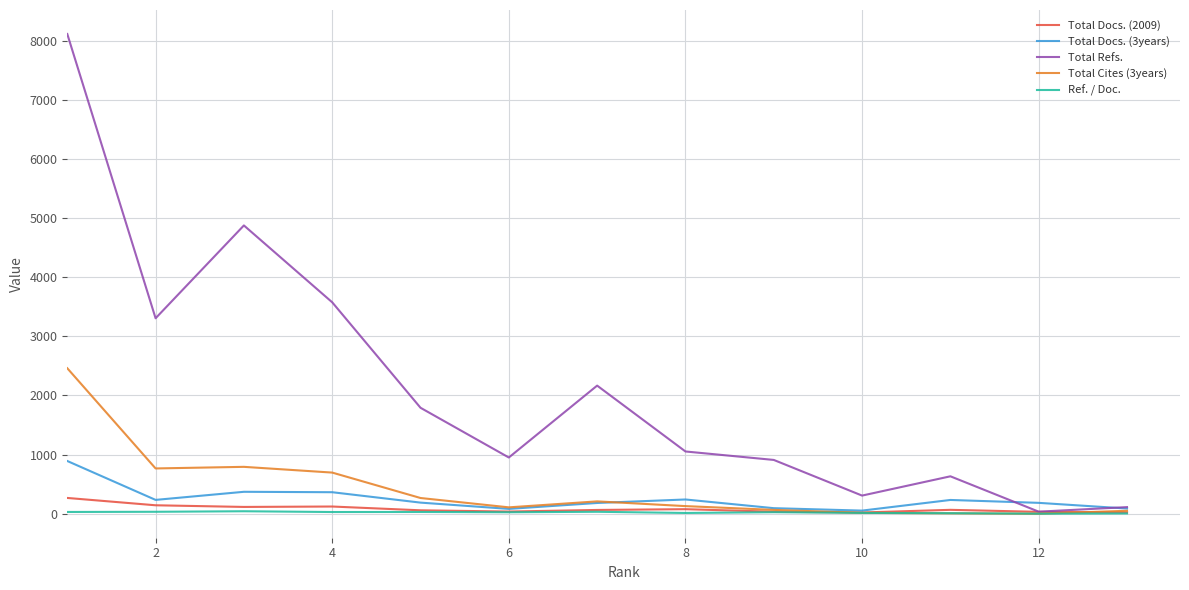

What is the greatest value displayed?

8114